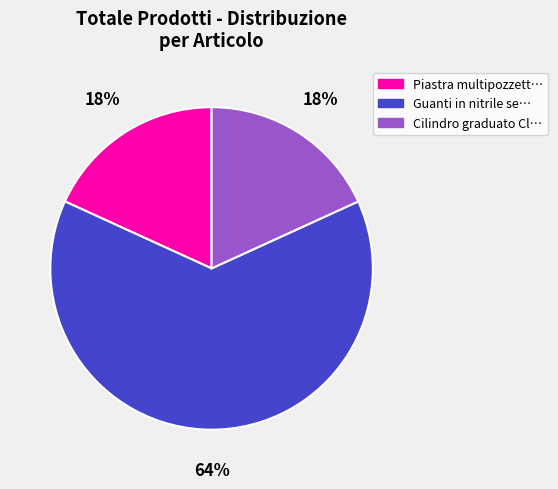

How many slices are in this pie chart?

3